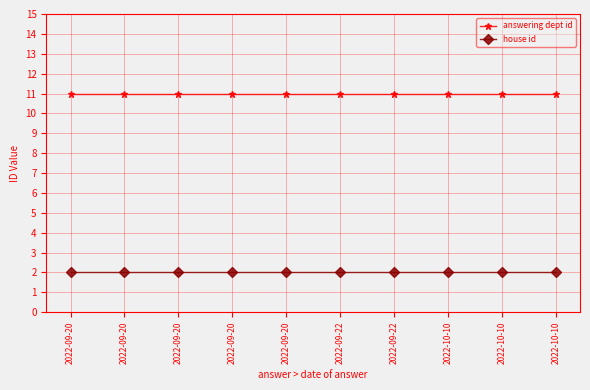

Does the chart display data point markers on the line(s)?

Yes